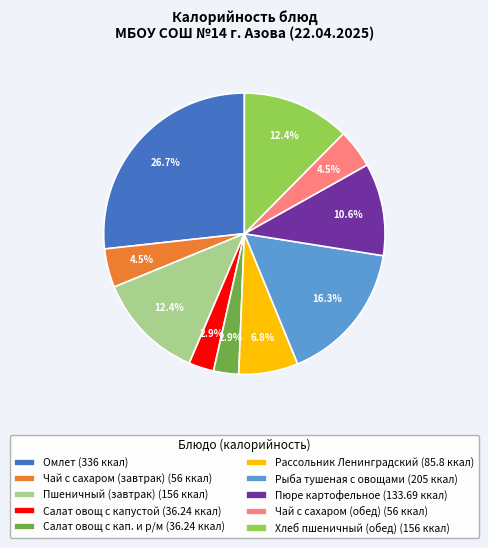

Does any single category account for the majority?

No